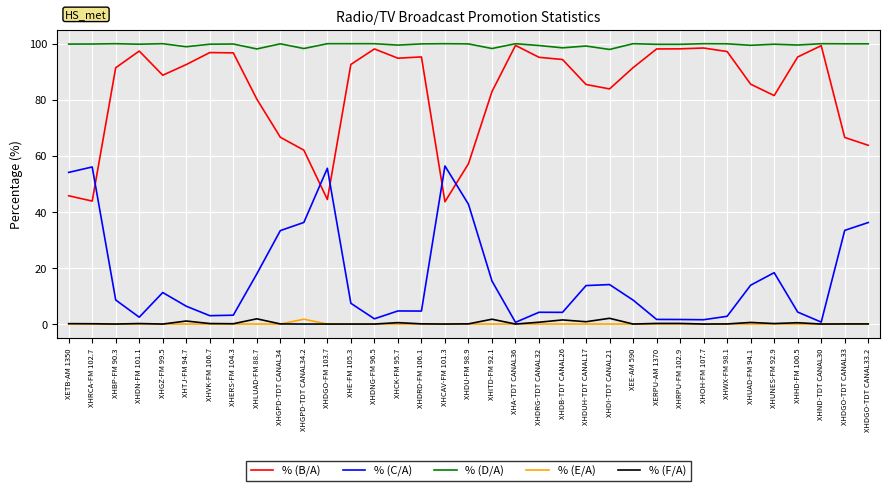

The value of % (D/A) at XHDUH-TDT CANAL17 is 54.1. True or false?

False